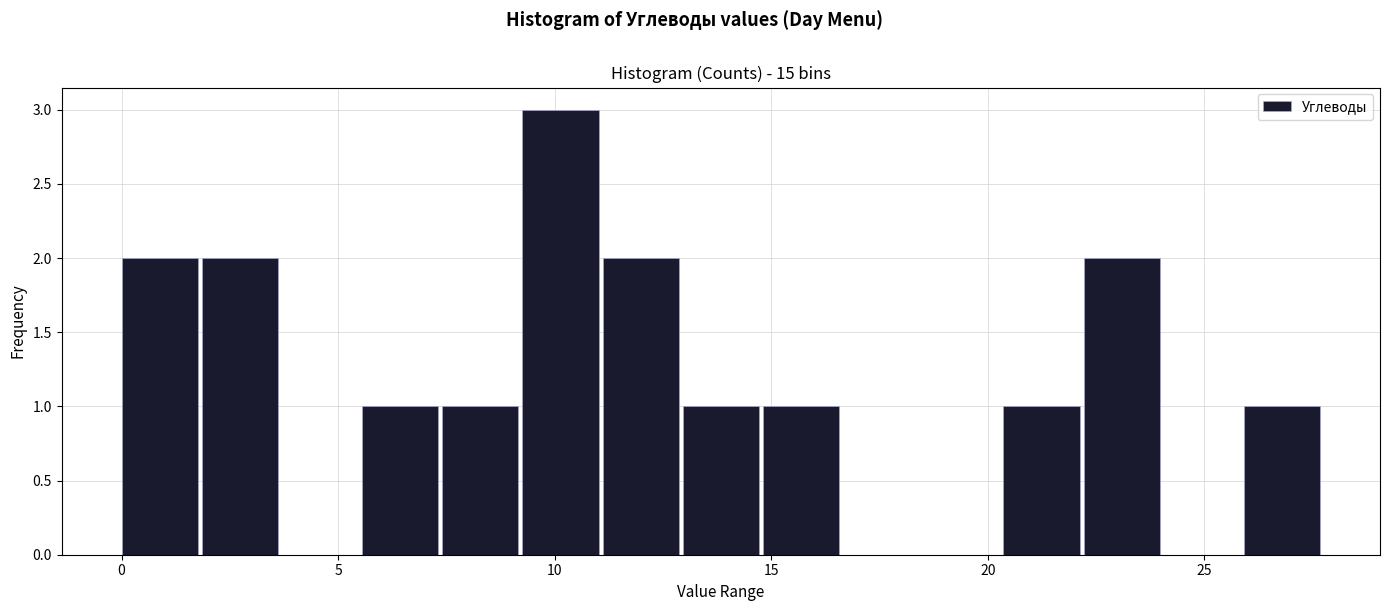

Around what value on the x-axis is the tallest bar? Give the approximate position of its centre, as read against the axis.

10.0